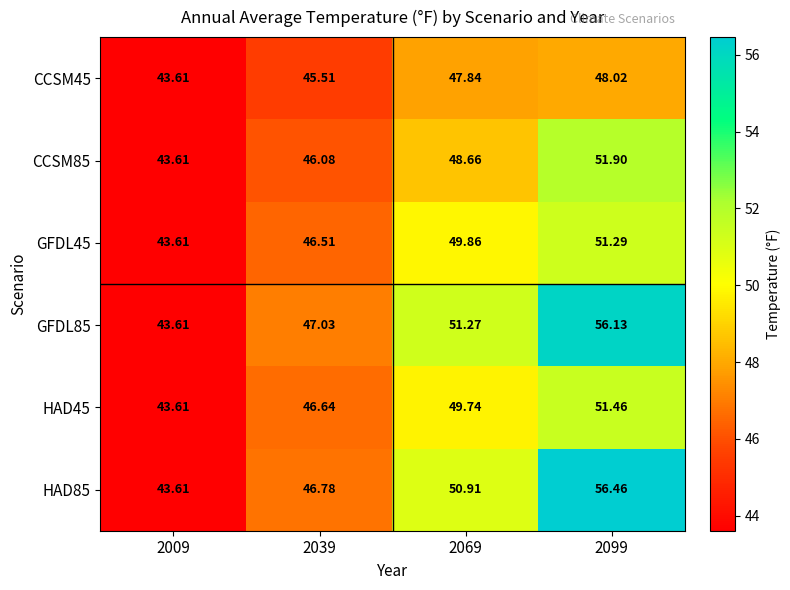

How many data points in HAD85 are above 50?

2